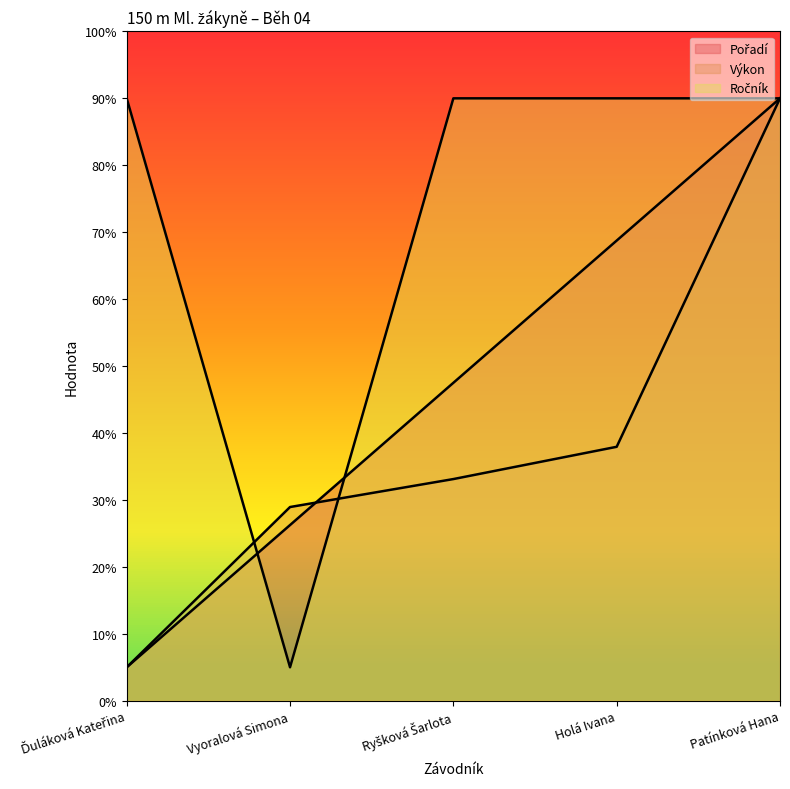

Which has a higher value, Ďuláková Kateřina or Ryšková Šarlota?

Ryšková Šarlota